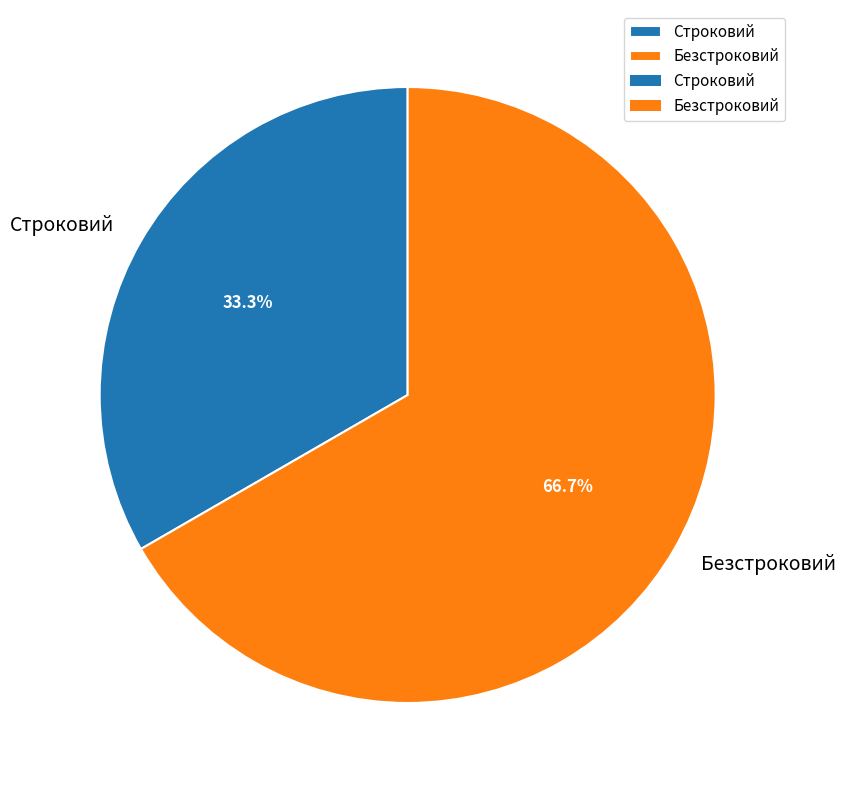

Which category has the biggest portion of the pie?

Безстроковий